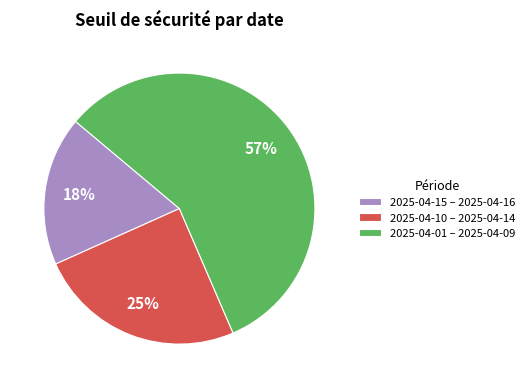

Does 2025-04-01 – 2025-04-09 account for over 50% of the chart?

Yes